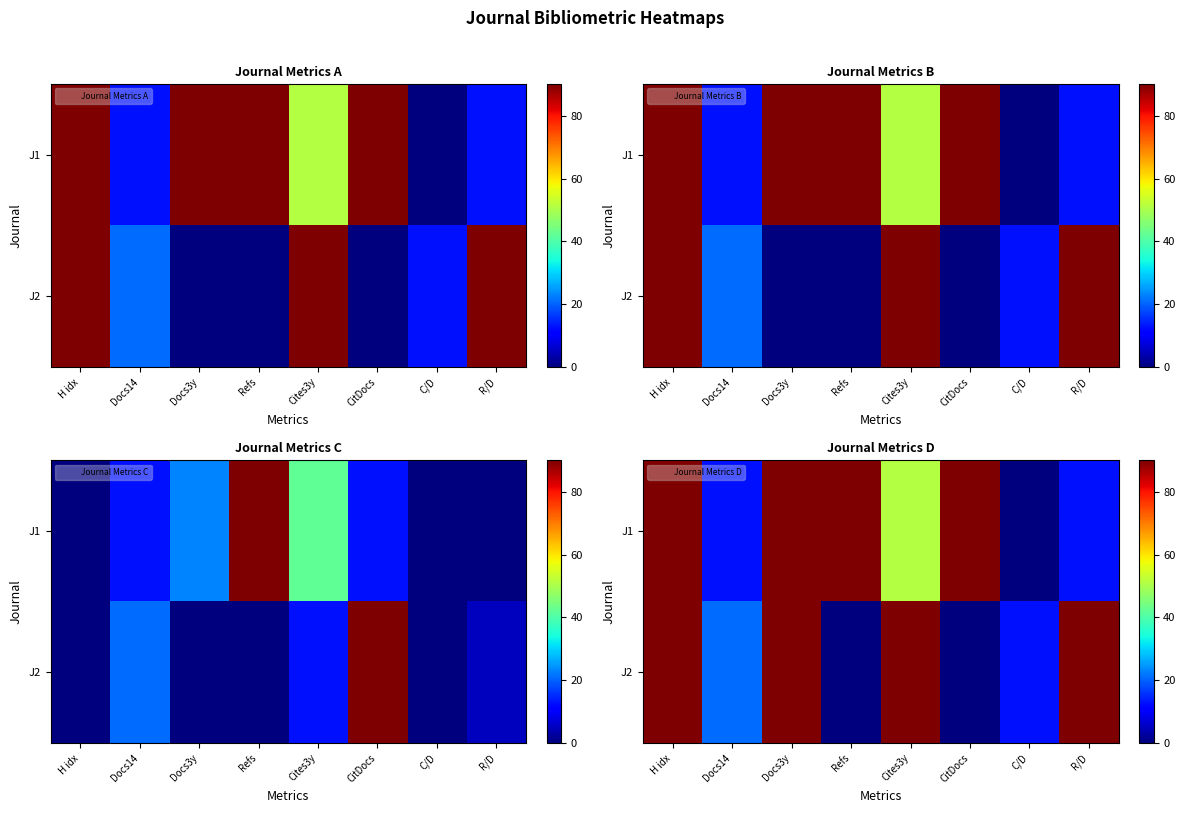

Is the value of J1 at H idx greater than the value of J2 at Docs3y?

No